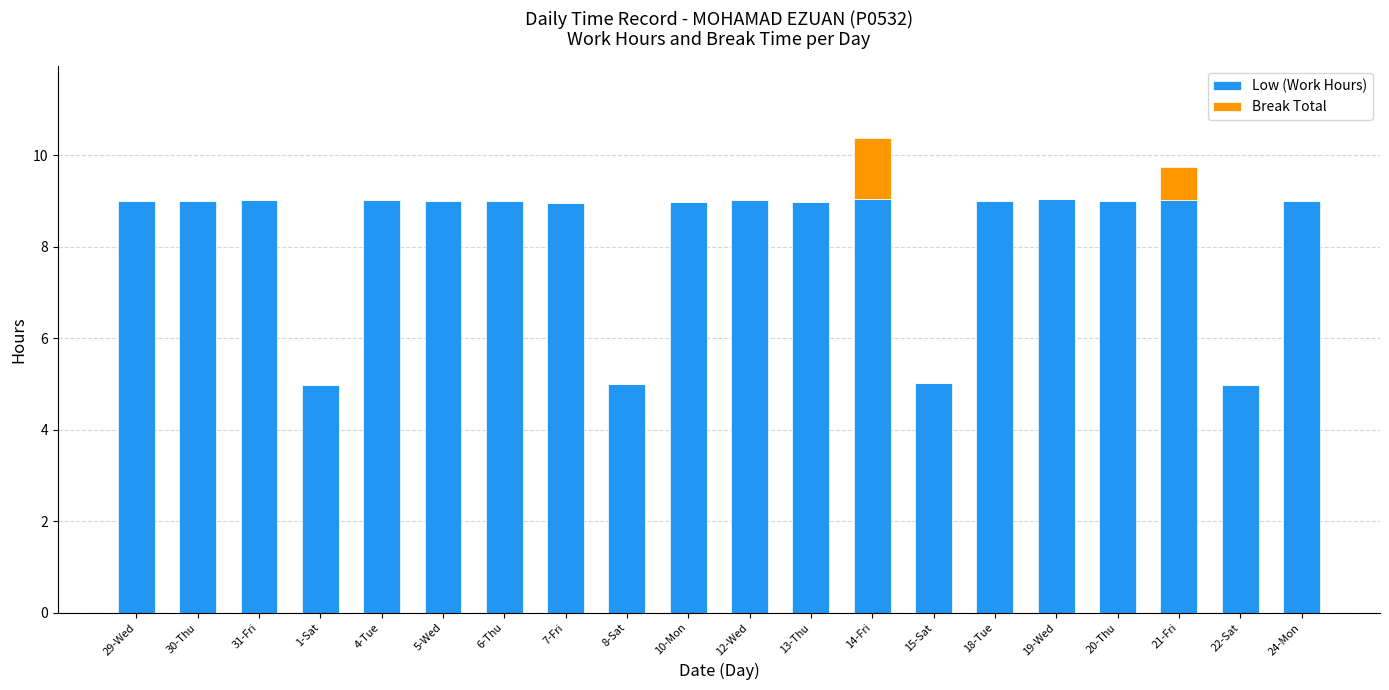

Is it true that Low (Work Hours) equals 13.9 at 5-Wed?

False